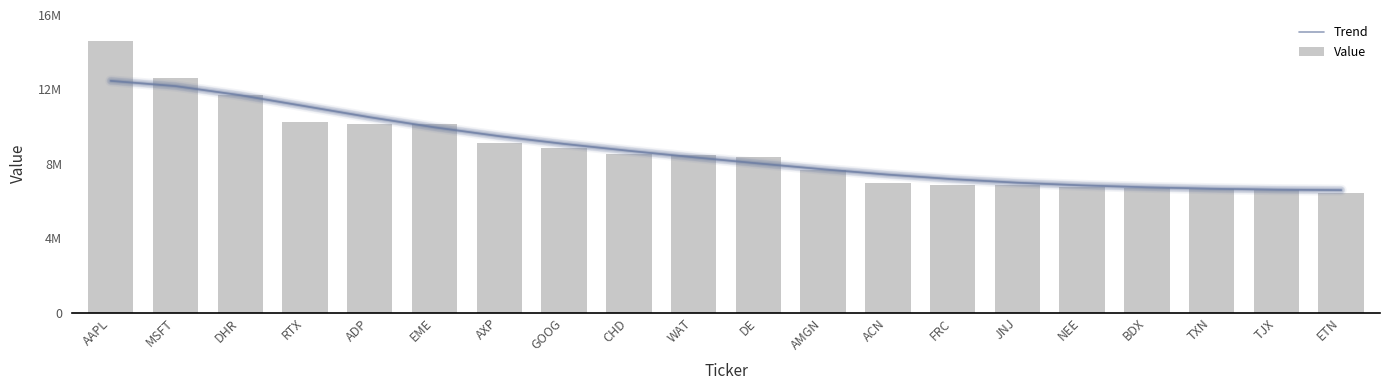

Where does the Trend series first go above 8350569?

AAPL